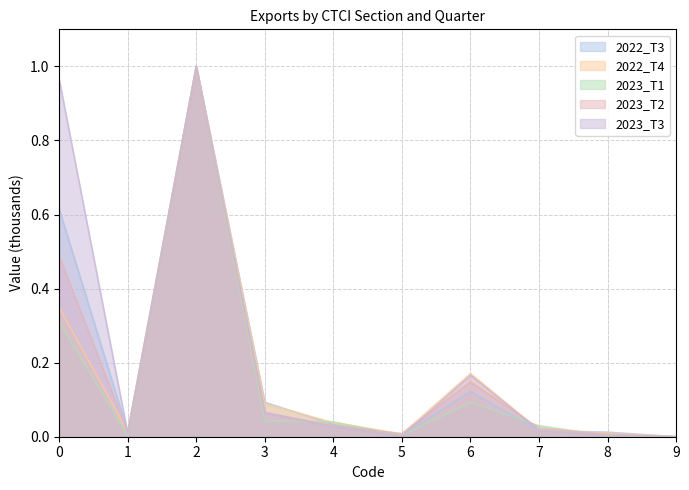

The value of 2022_T3 at 6 is 0.1. True or false?

True